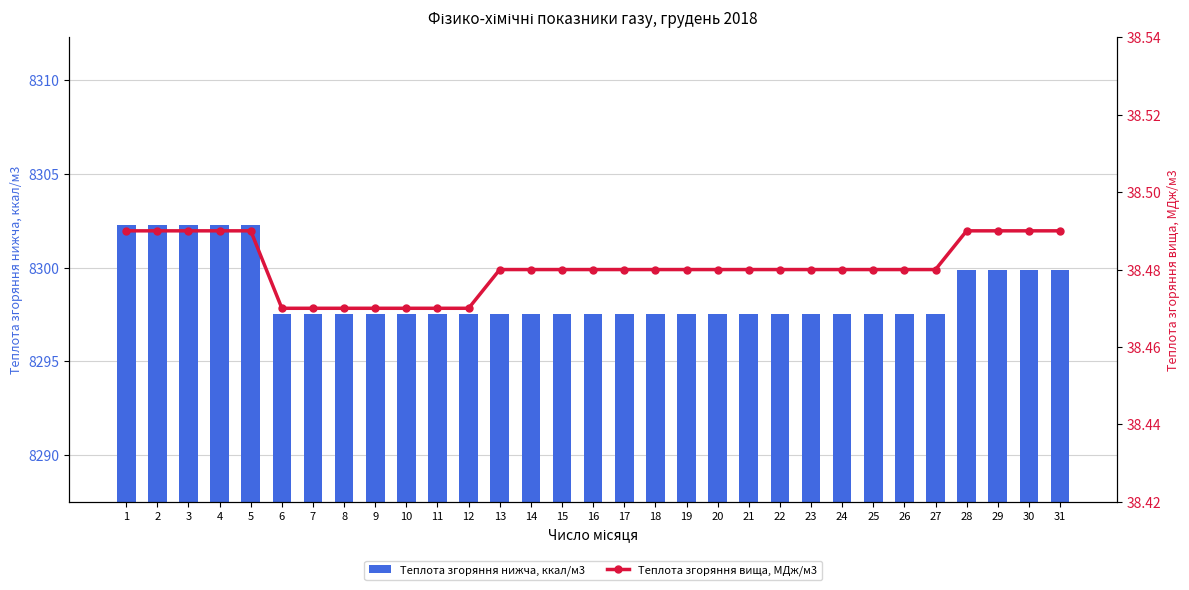

What is the value of the Теплота згоряння вища, МДж/м3 bar at the 2nd from the left?

38.5